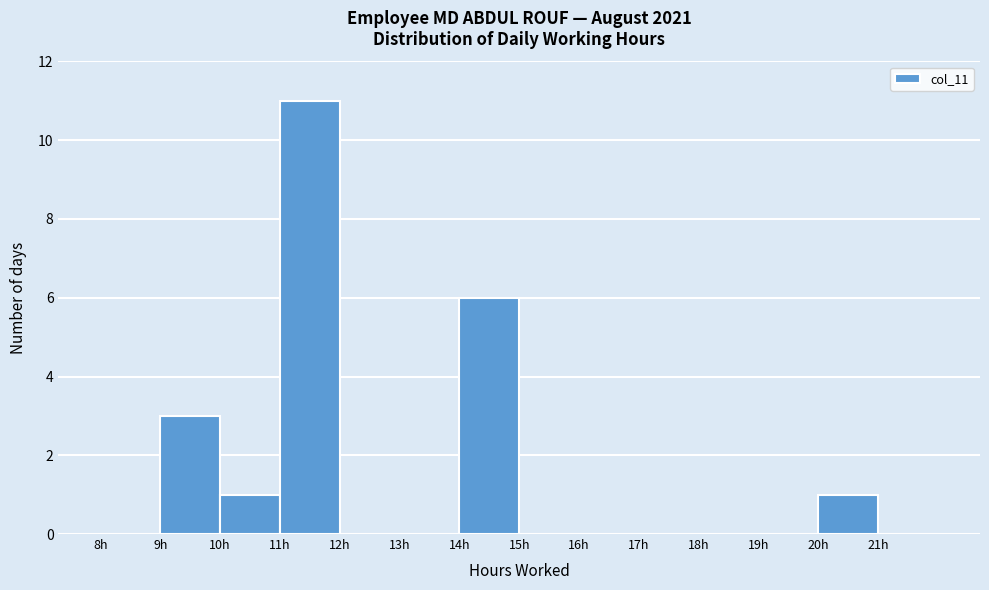

Reading left to right, transcribe this chart: for each bar, give the range it covers on the x-axis and its height. The values are not printed on the chart, so give them approximately, as read against the axis.

8 to 9: 0
9 to 10: 3
10 to 11: 1
11 to 12: 11
12 to 13: 0
13 to 14: 0
14 to 15: 6
15 to 16: 0
16 to 17: 0
17 to 18: 0
18 to 19: 0
19 to 20: 0
20 to 21: 1
21 to 22: 0